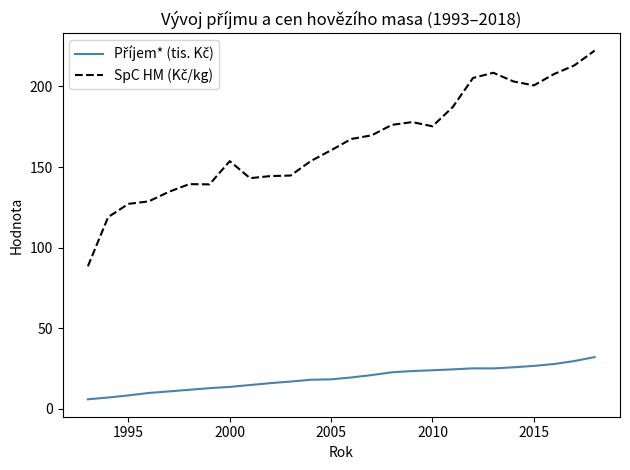

What is the maximum value shown in the chart?

222.2